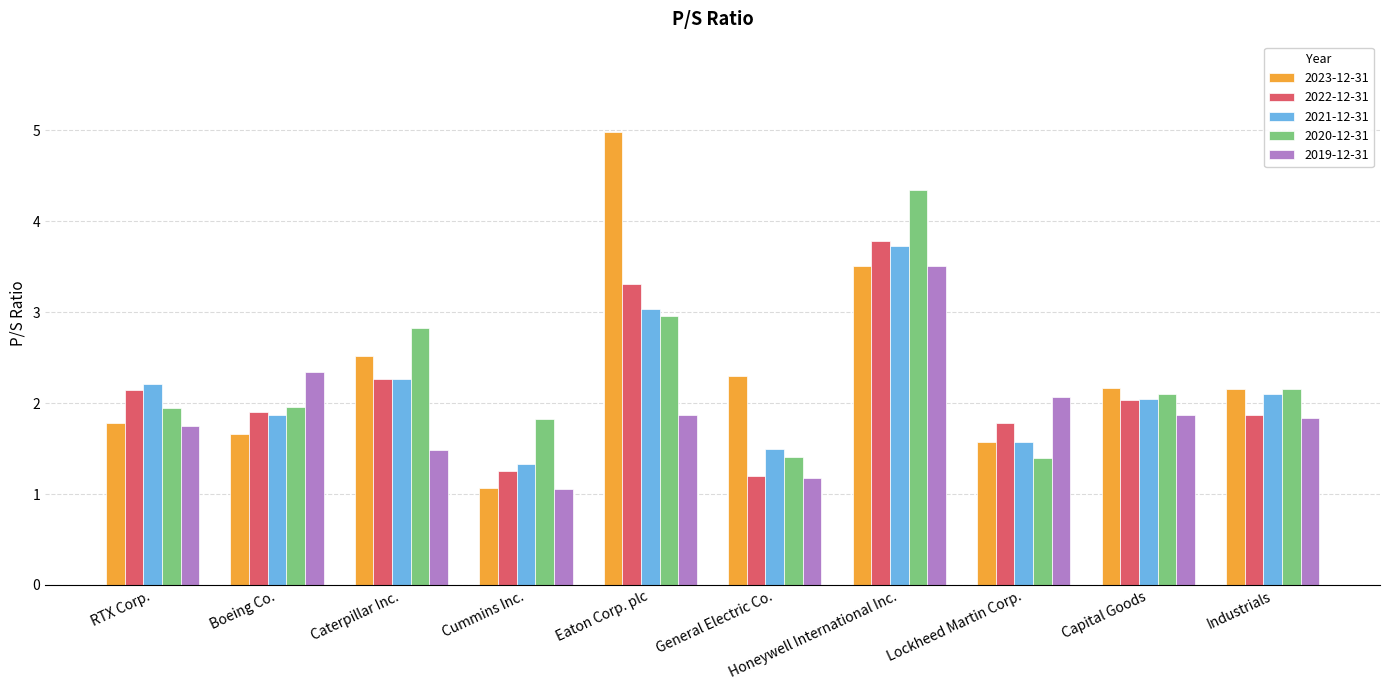

What is the total value across all series at Industrials?

10.1